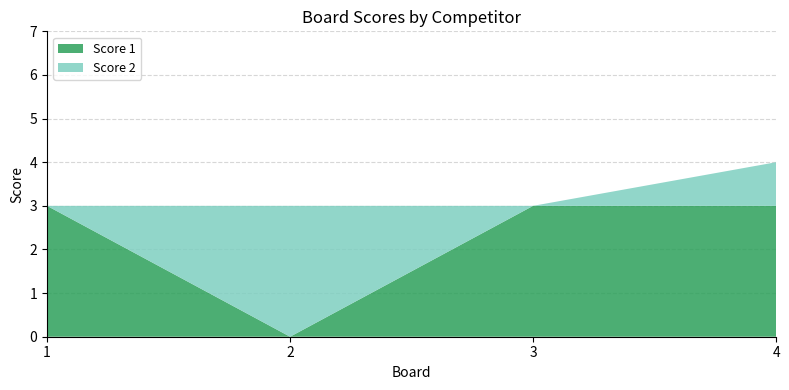

Reading right to left, what are all the values shown in this chart?

Score 1: 4=3	3=3	2=0	1=3
Score 2: 4=1	3=0	2=3	1=0